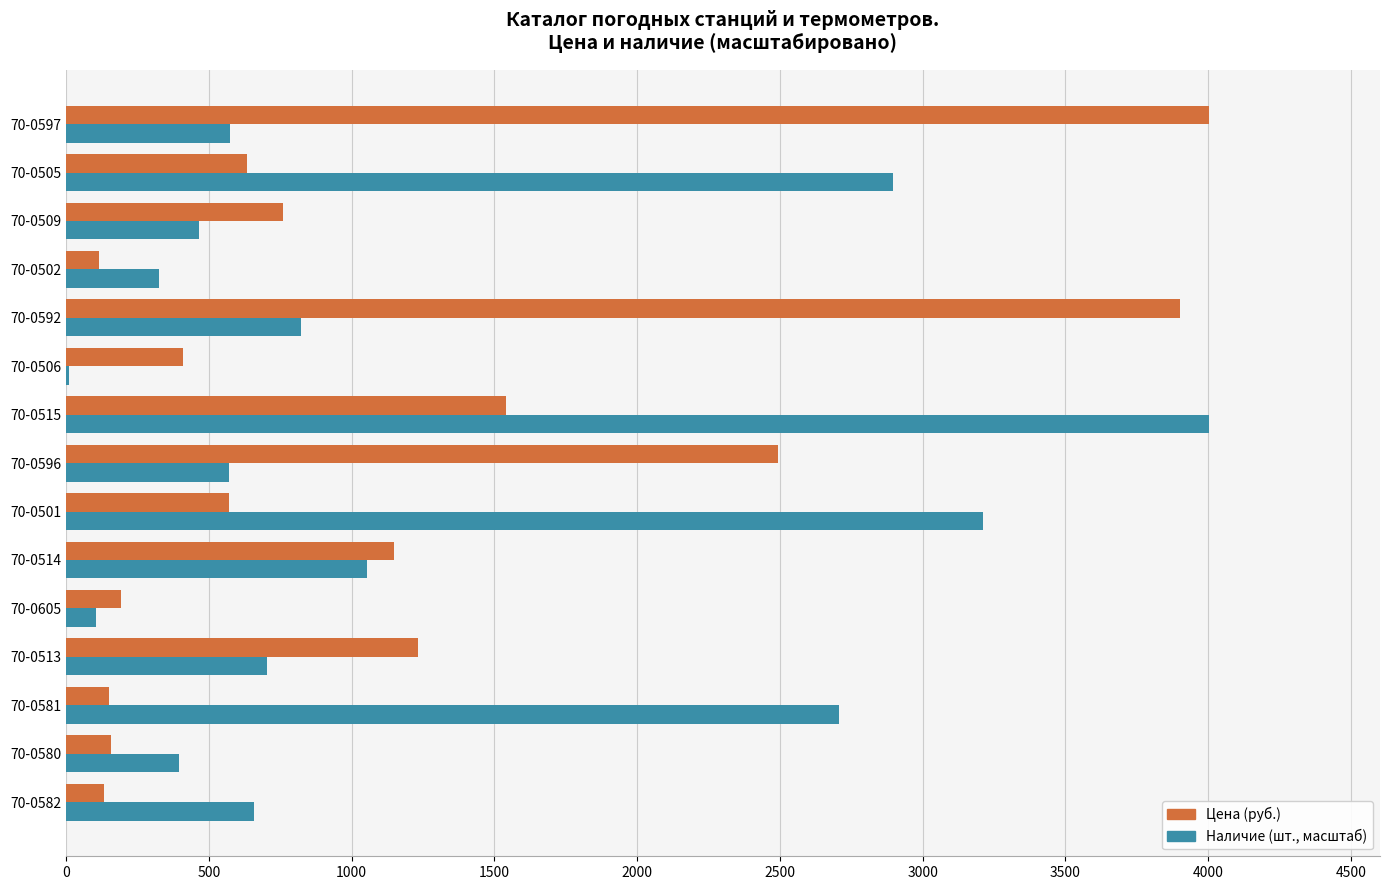

What is the greatest value displayed?

4001.6